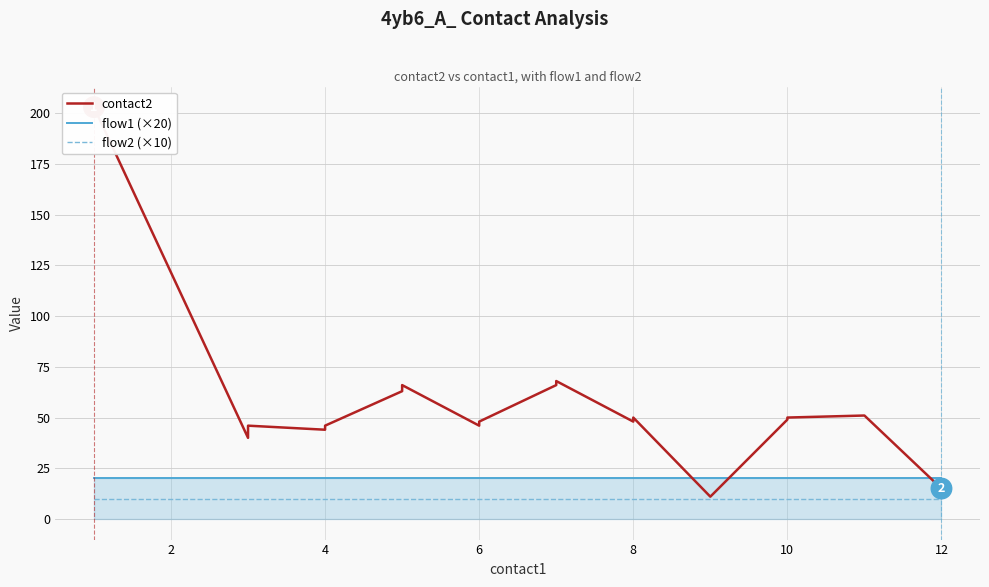

What is the value of the flow2 (×10) point at the 6th from the left?

10